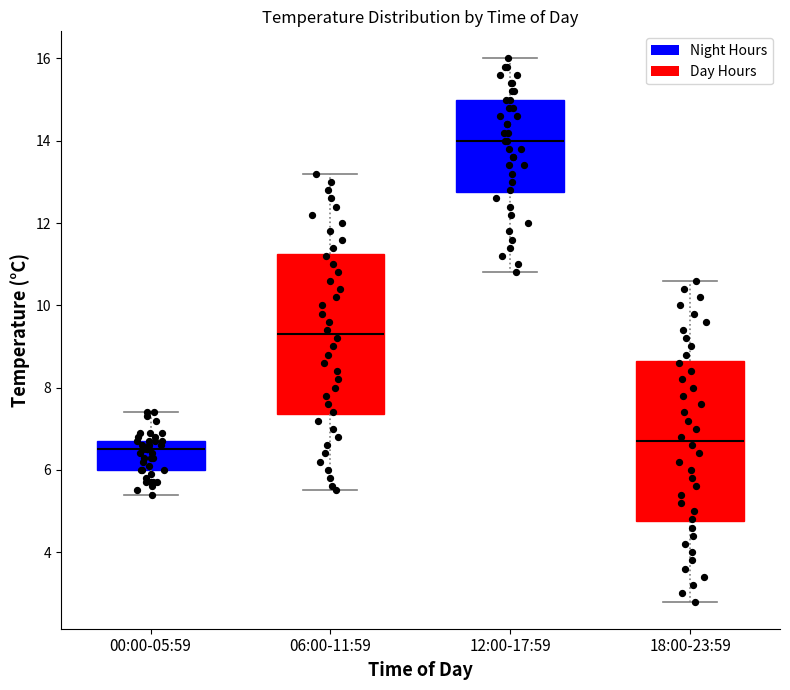

Where does the lower whisker of the box for 00:00-05:59 end on the y-axis? The values are not printed on the chart, so give them approximately, as read against the axis.

5.4